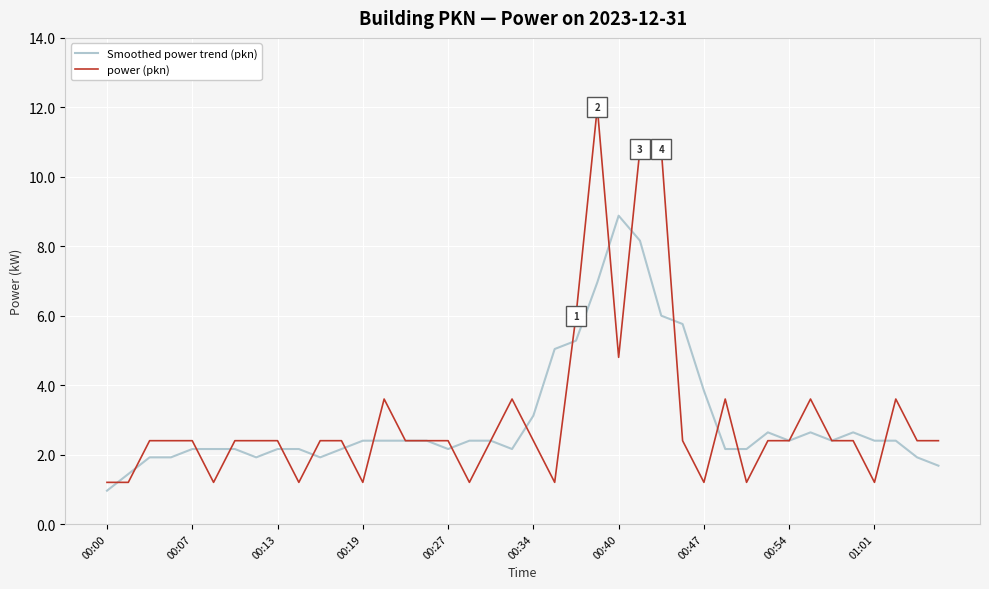

What is the minimum value shown in the chart?

1.0